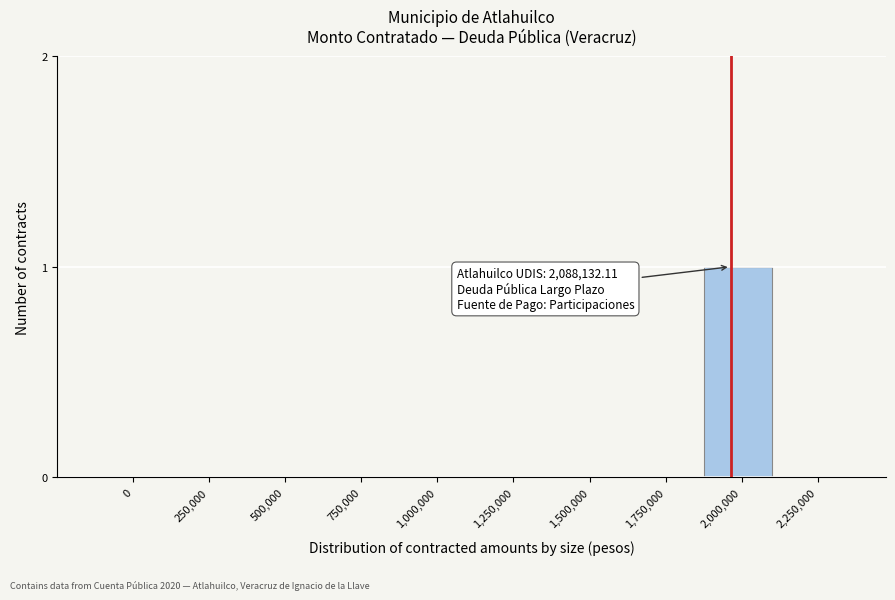

Reading right to left, extract all data points from this chart.

2,250,000=0	2,000,000=1	1,750,000=0	1,500,000=0	1,250,000=0	1,000,000=0	750,000=0	500,000=0	250,000=0	0=0